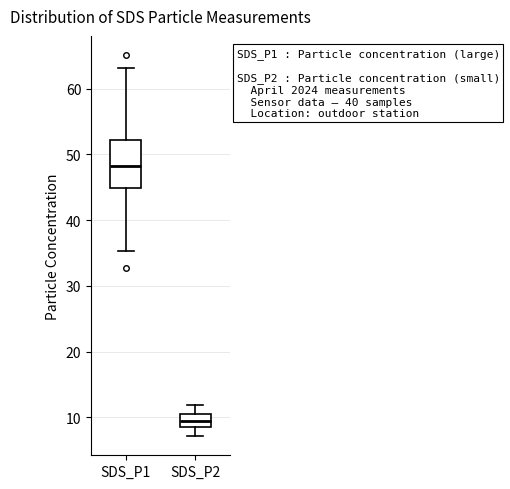

Reading left to right, transcribe this box plot: for each box, give where its median line is, the range the box spans, and where its two whiskers end, as read against the y-axis. The values are not printed on the chart, so give them approximately, as read against the axis.

SDS_P1: median 48, box 45 to 52, whiskers 35 to 63
SDS_P2: median 10 (inside the box), box 9 to 10, whiskers 7 to 12